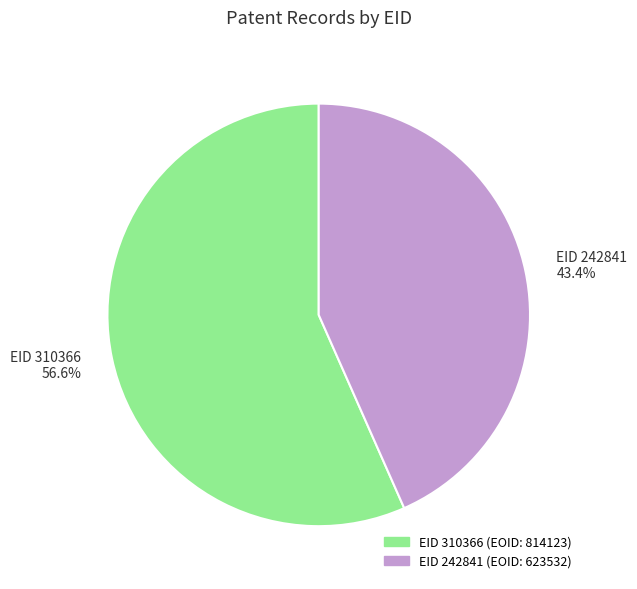

How many segments does this pie chart have?

2